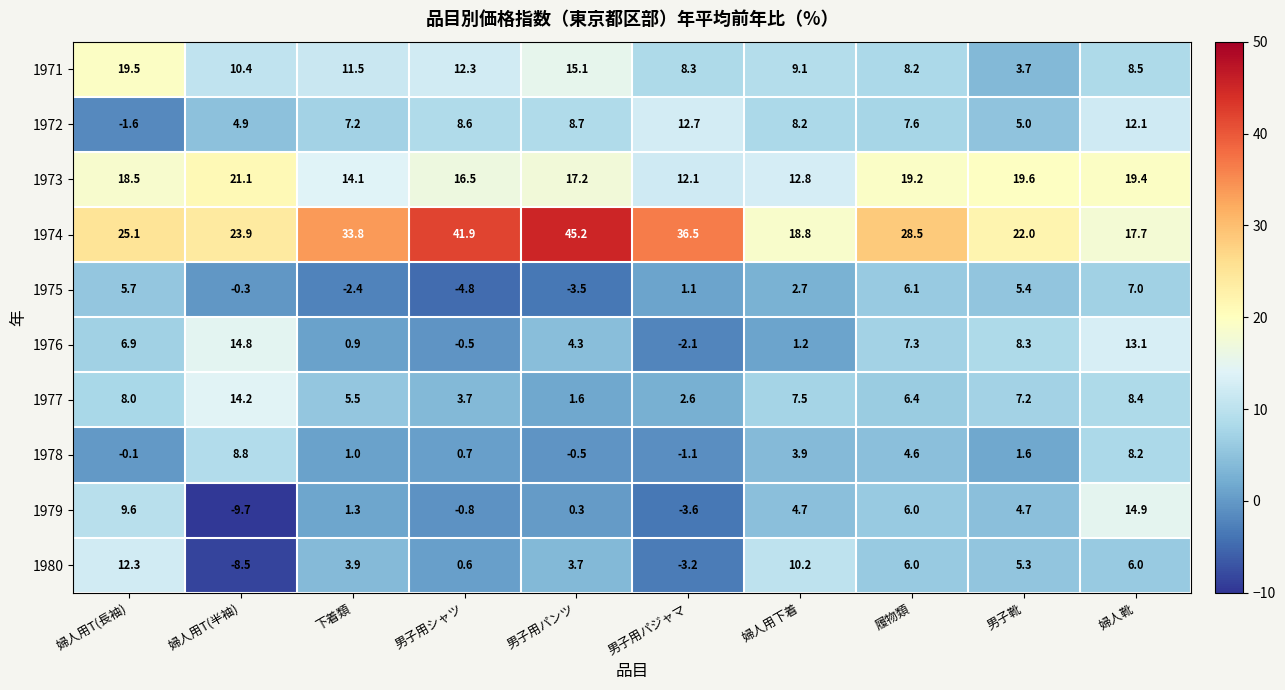

How many distinct data groups are displayed?

10